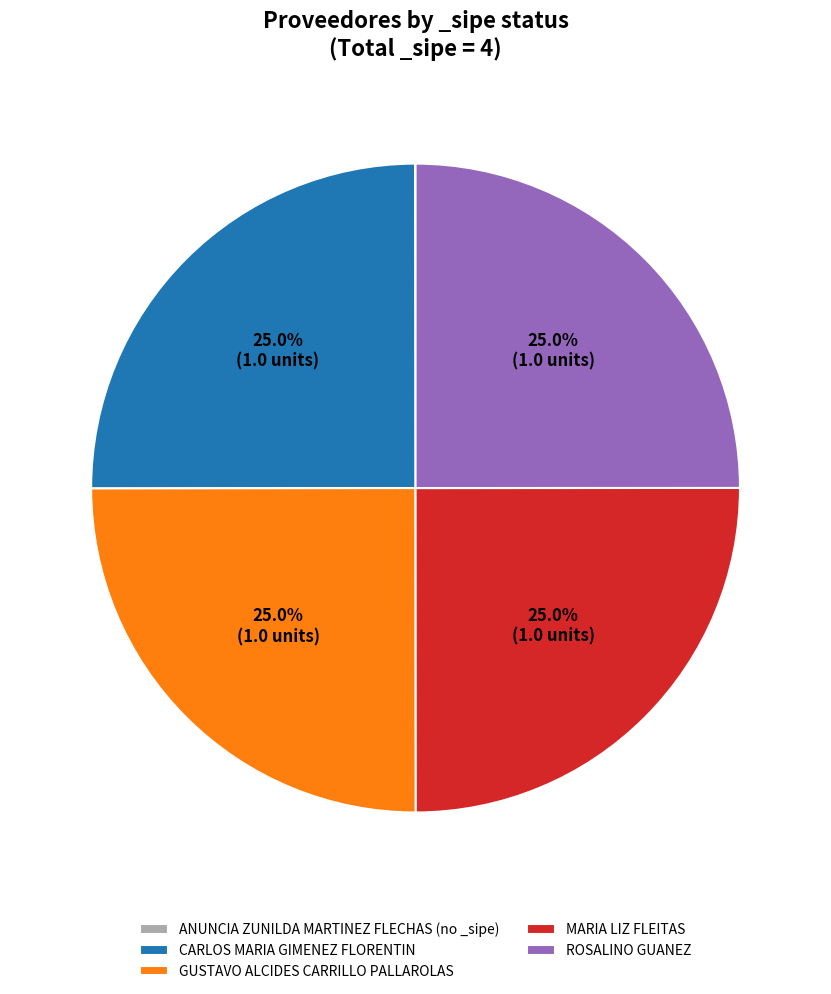

The GUSTAVO ALCIDES CARRILLO PALLAROLAS slice represents 15% of the pie. True or false?

False